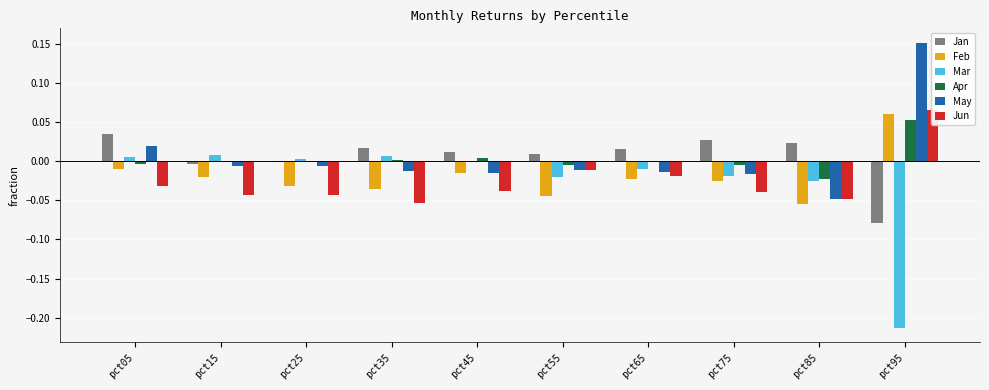

What is the difference between the maximum and minimum values in the May series?

0.2